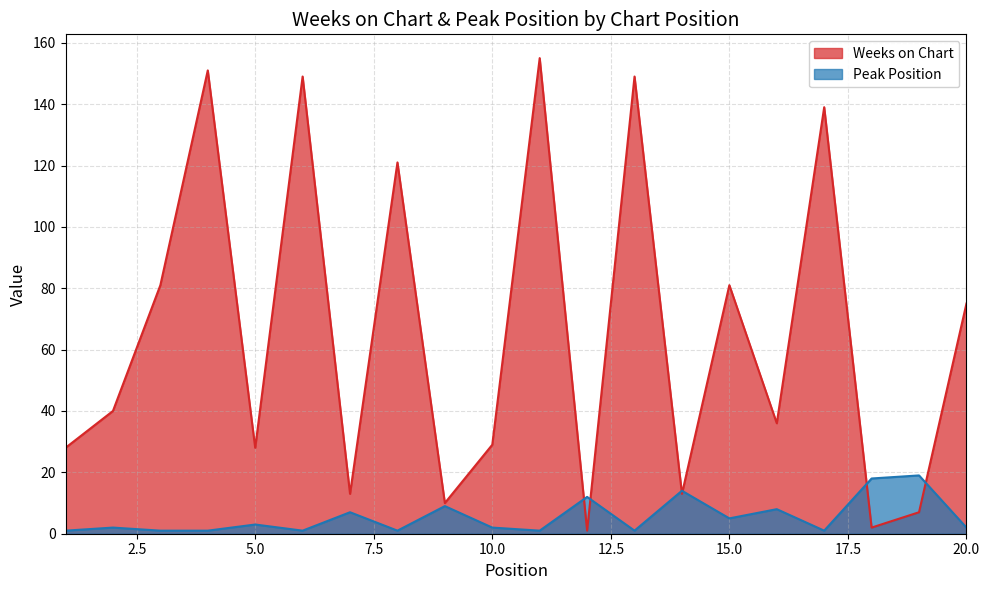

Is the value of Peak Position at 13 greater than the value of Weeks on Chart at 16?

No